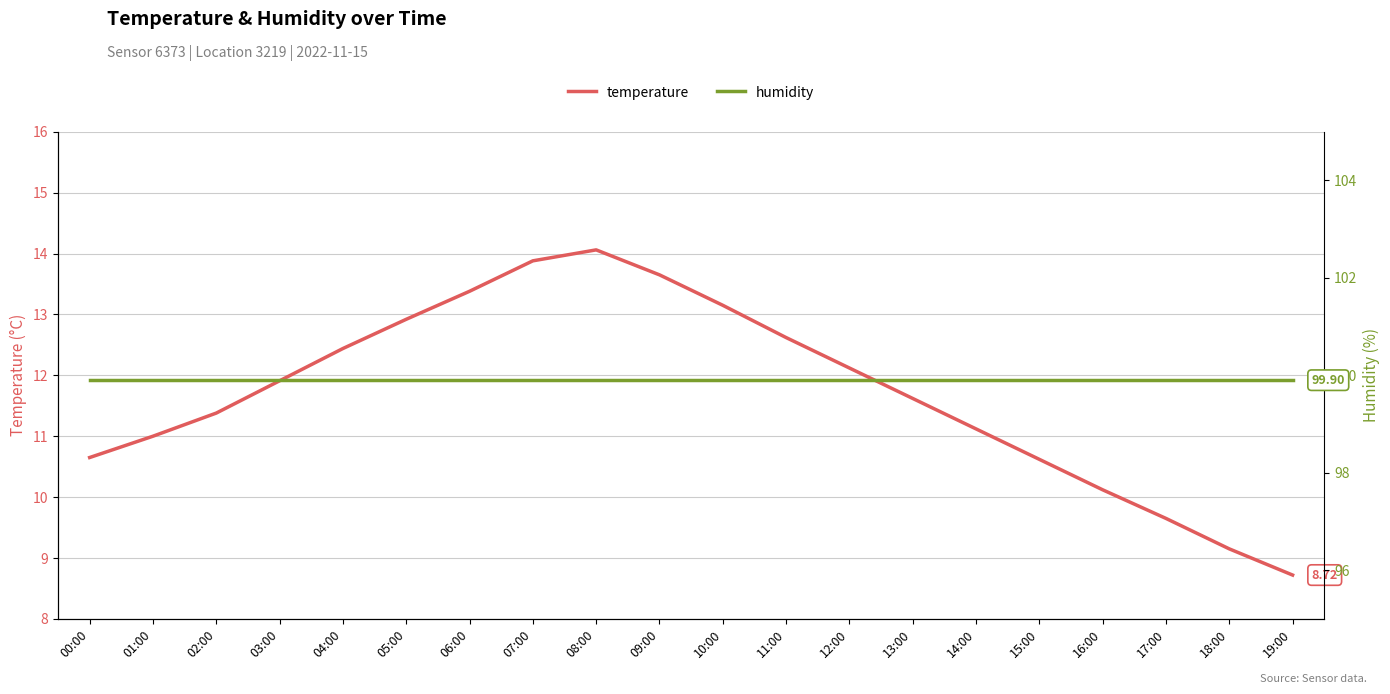

What is the label of the 2nd point from the left?

01:00